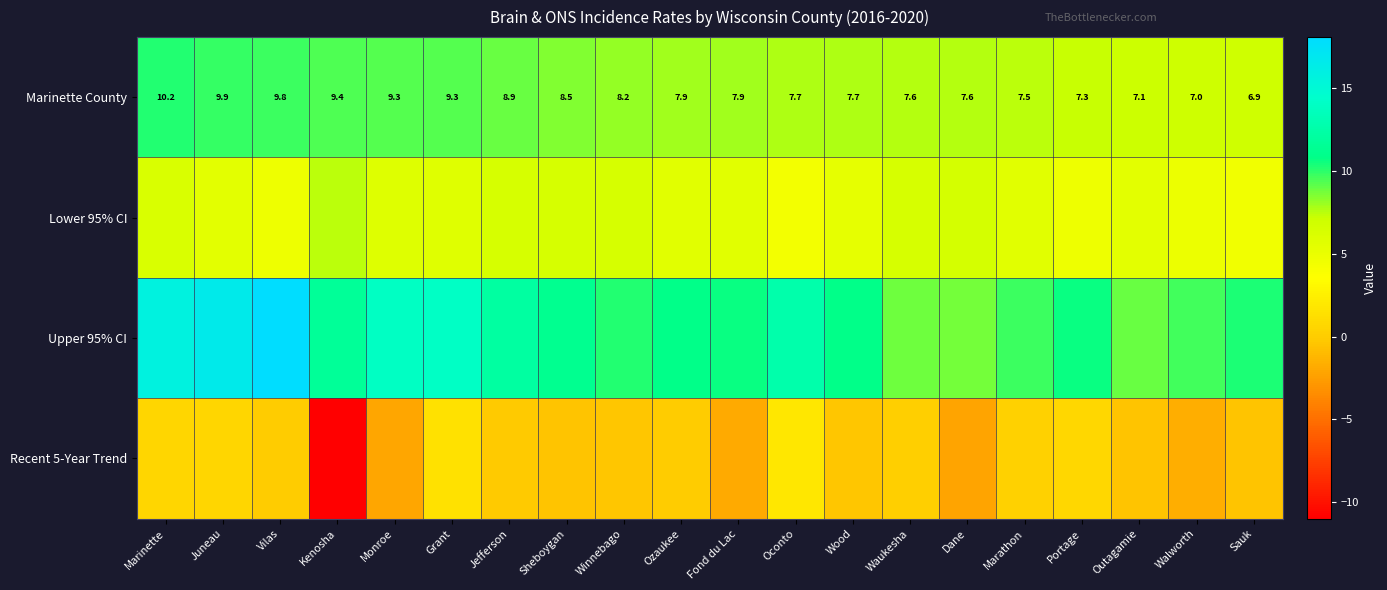

Count the number of data series in this chart.

4